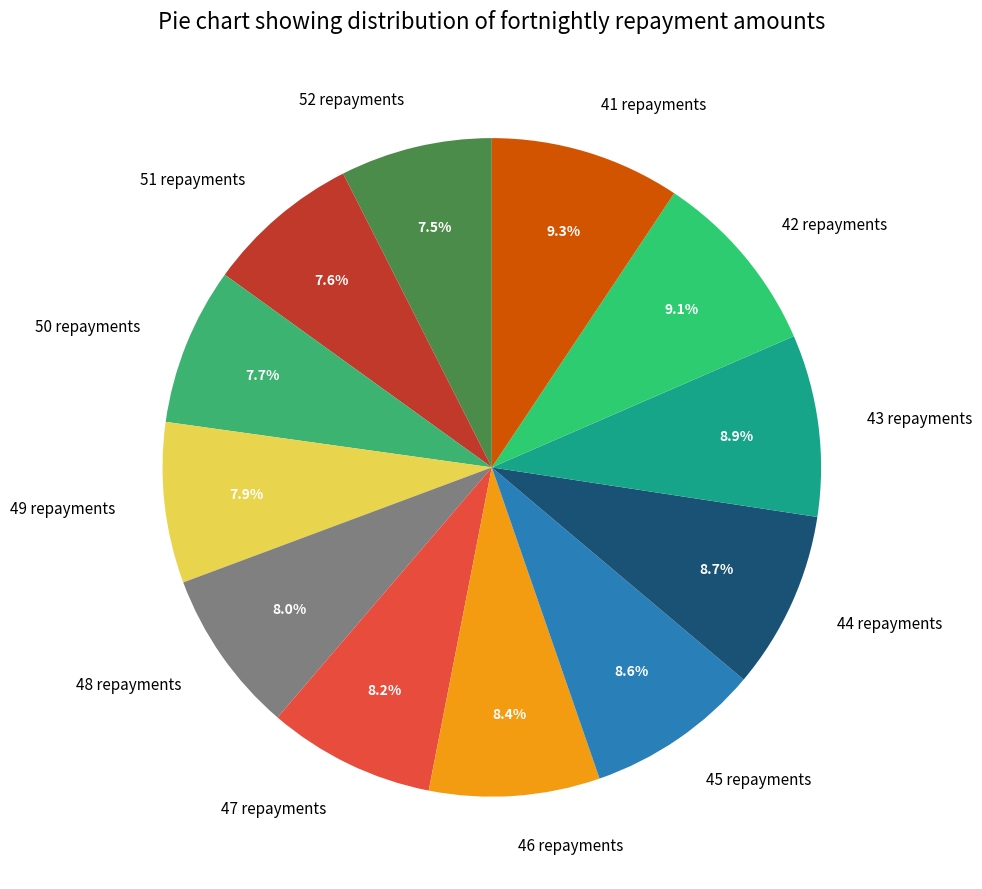

Is there a majority slice in this chart?

No